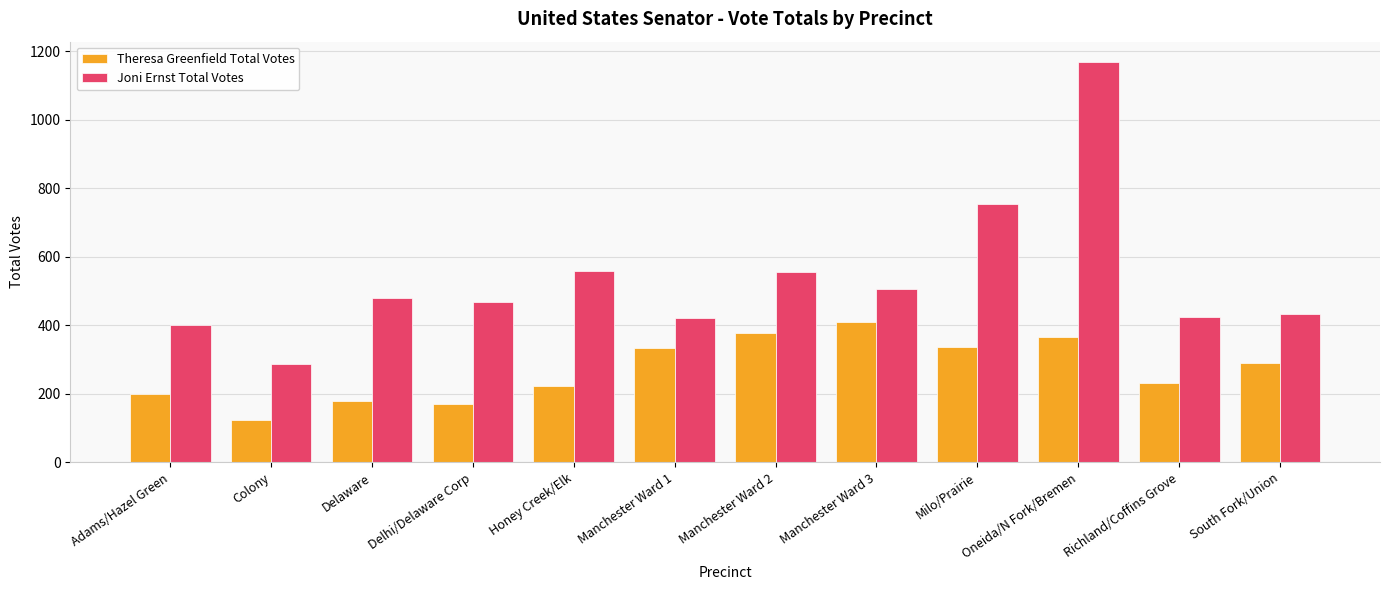

Which series has the widest spread of values?

Joni Ernst Total Votes